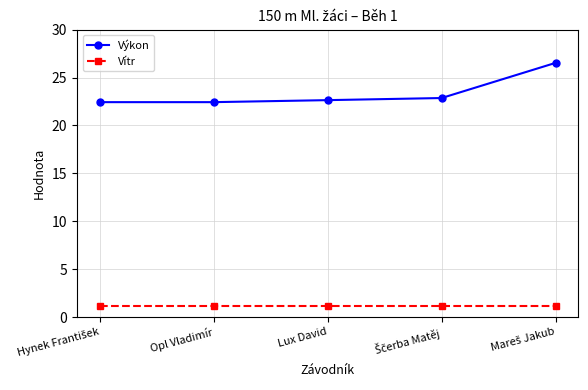

List the series in order of their overall mean, highest first.

Výkon, Vítr